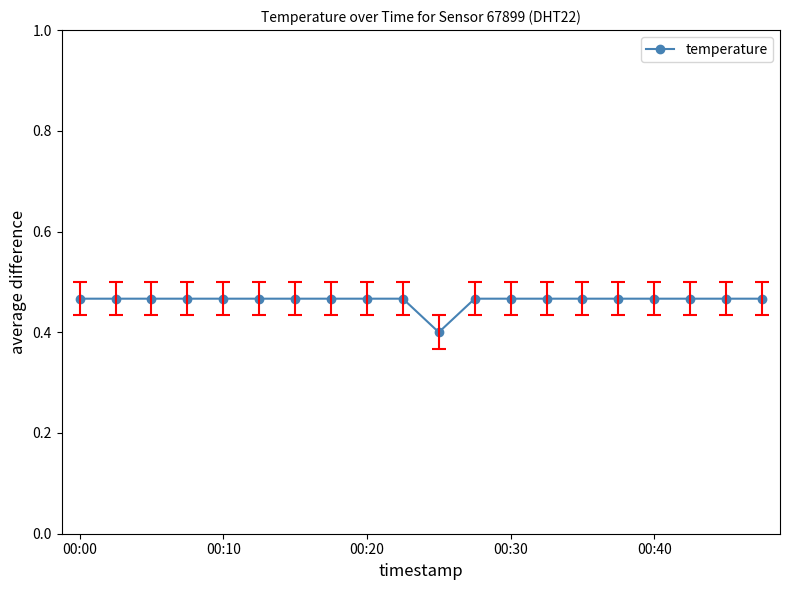

What is the sum of all values?

9.3